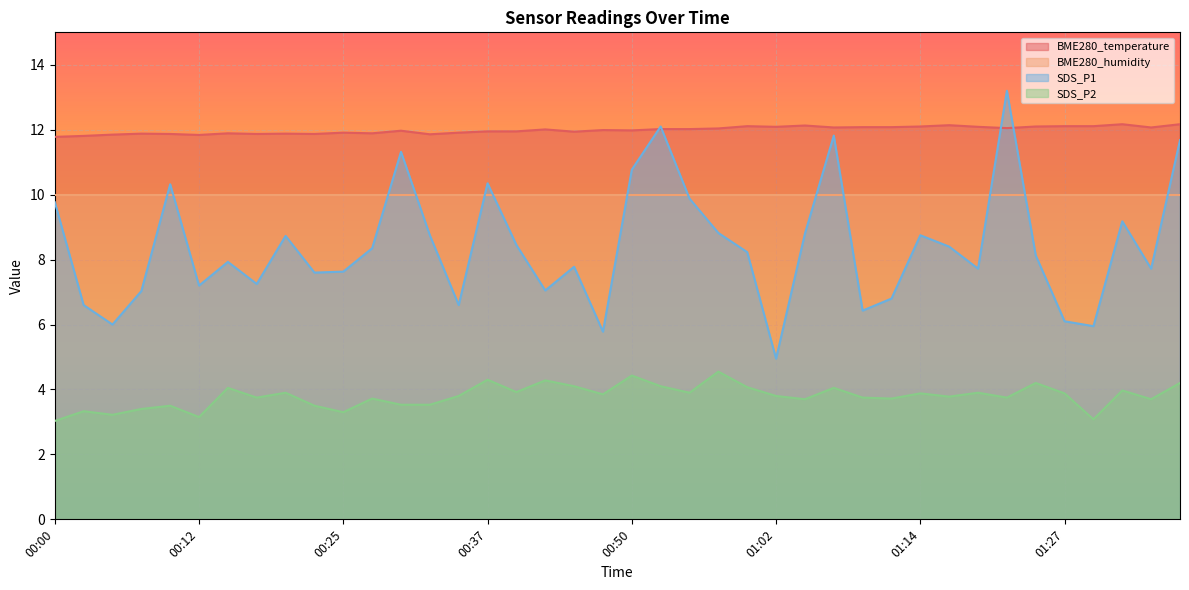

List the labels in order of SDS_P2 value, largest first.

00:57, 00:50, 00:37, 00:42, 01:24, 01:36, 00:45, 00:52, 01:00, 00:15, 01:07, 01:32, 00:40, 00:20, 00:55, 01:19, 01:14, 01:27, 00:47, 00:35, 01:02, 01:17, 00:17, 01:09, 01:22, 00:27, 01:12, 01:05, 01:34, 00:30, 00:32, 00:10, 00:22, 00:07, 00:02, 00:25, 00:05, 00:12, 01:29, 00:00